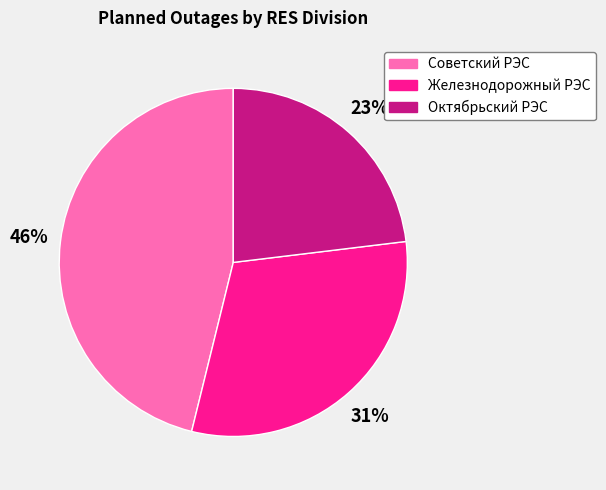

Between Советский РЭС and Железнодорожный РЭС, which is larger?

Советский РЭС